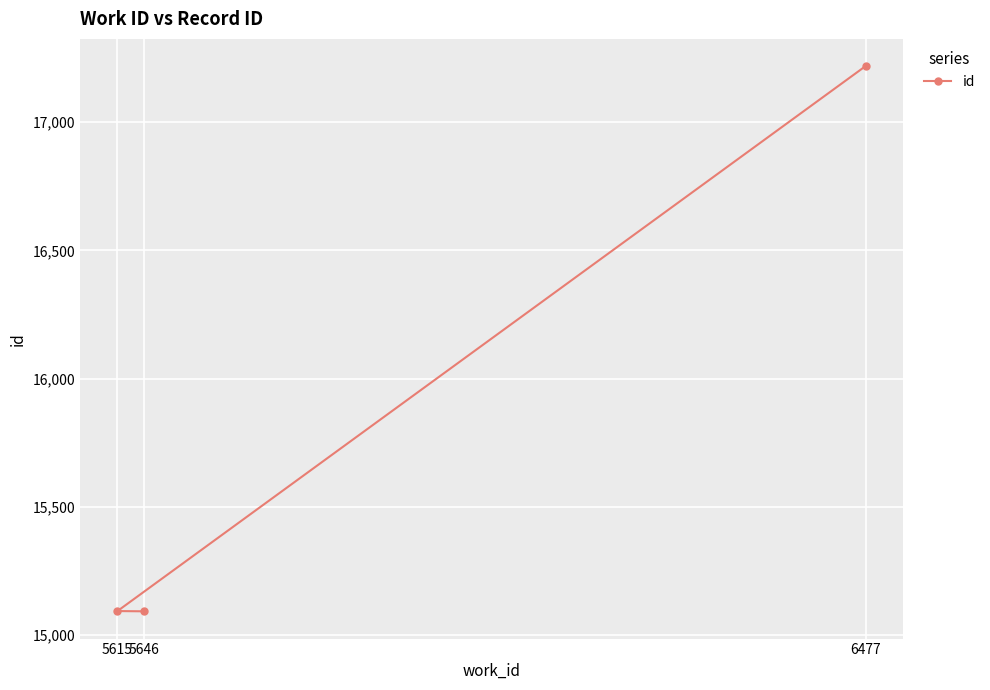

Rank the categories by value from highest to lowest.

6477, 5615, 5646